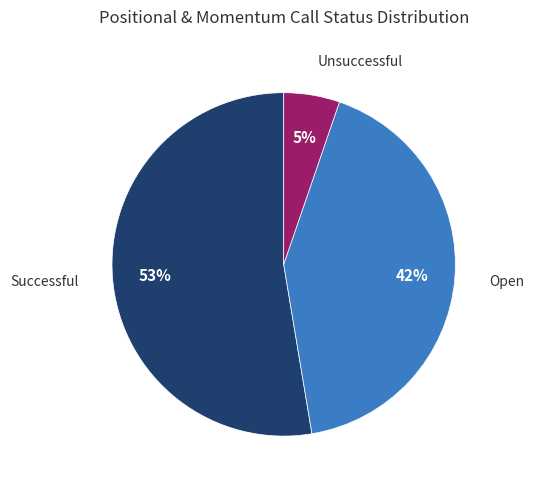

Is there any slice that represents more than half of the pie?

Yes